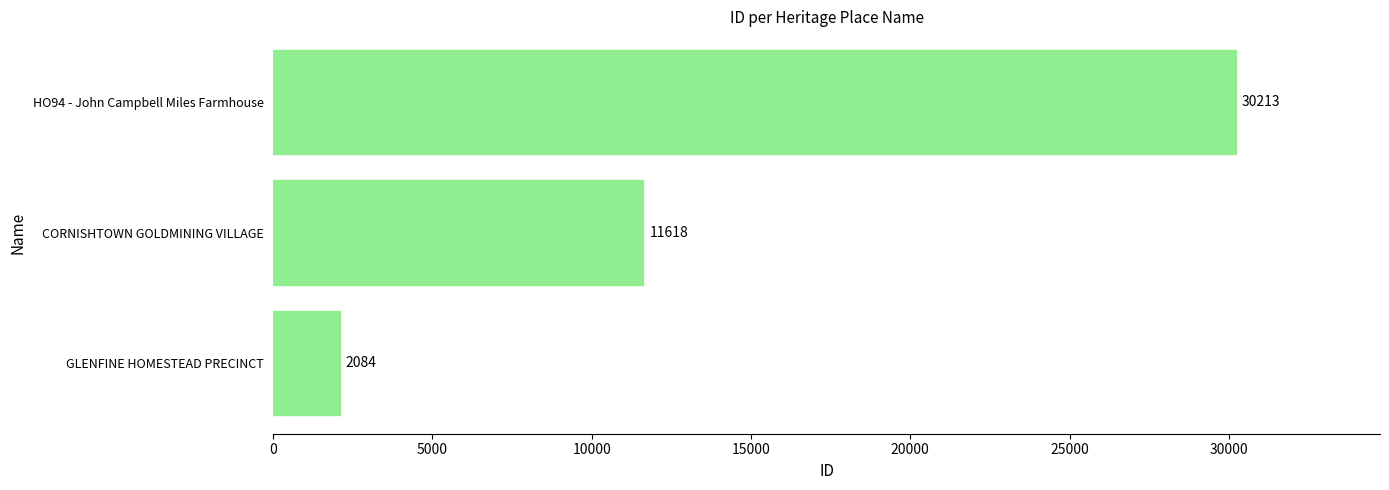

Approximately how many times larger is the value at CORNISHTOWN GOLDMINING VILLAGE compared to HO94 - John Campbell Miles Farmhouse?

0.4